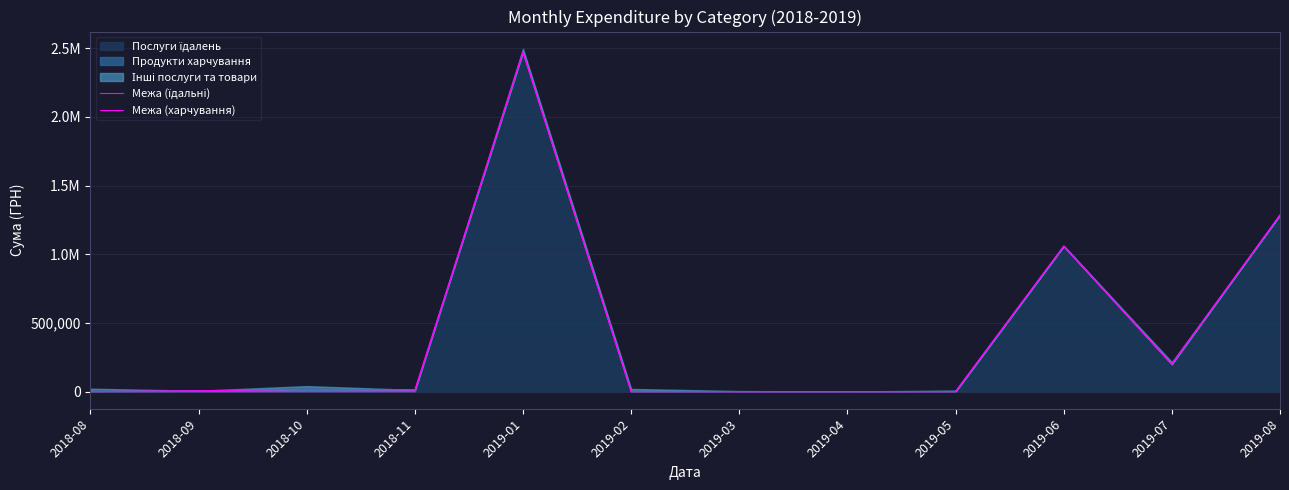

What is the average value of the Межа (їдальні) series?

418030.3